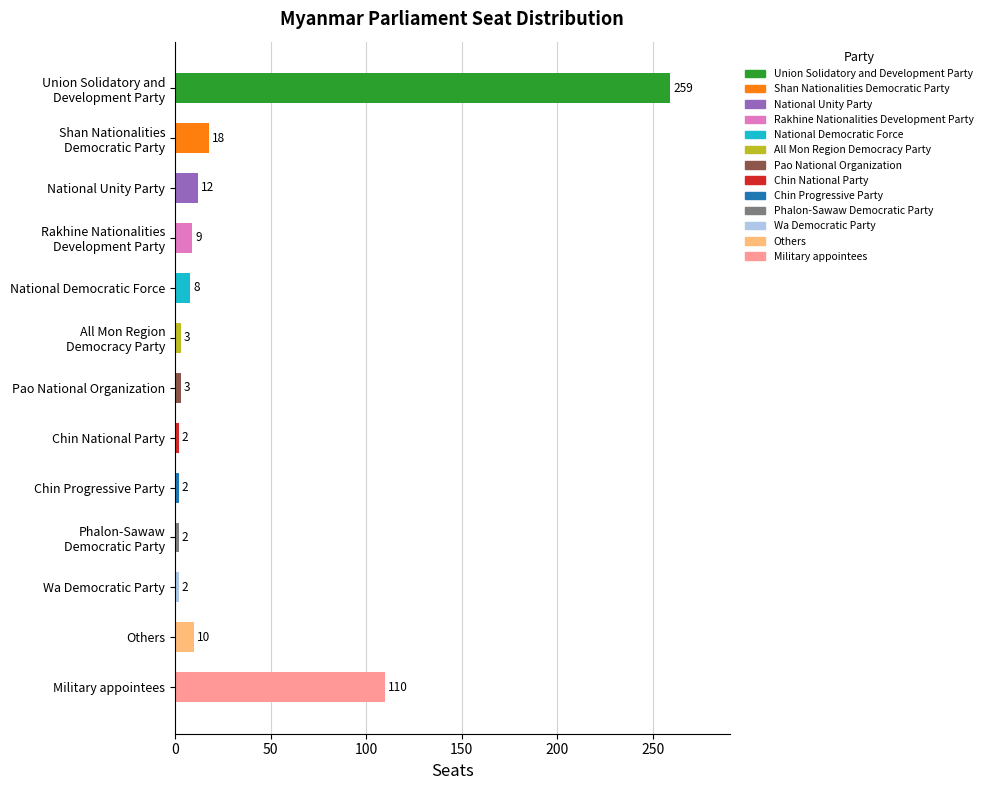

What is the difference between the second highest and second lowest values?

108